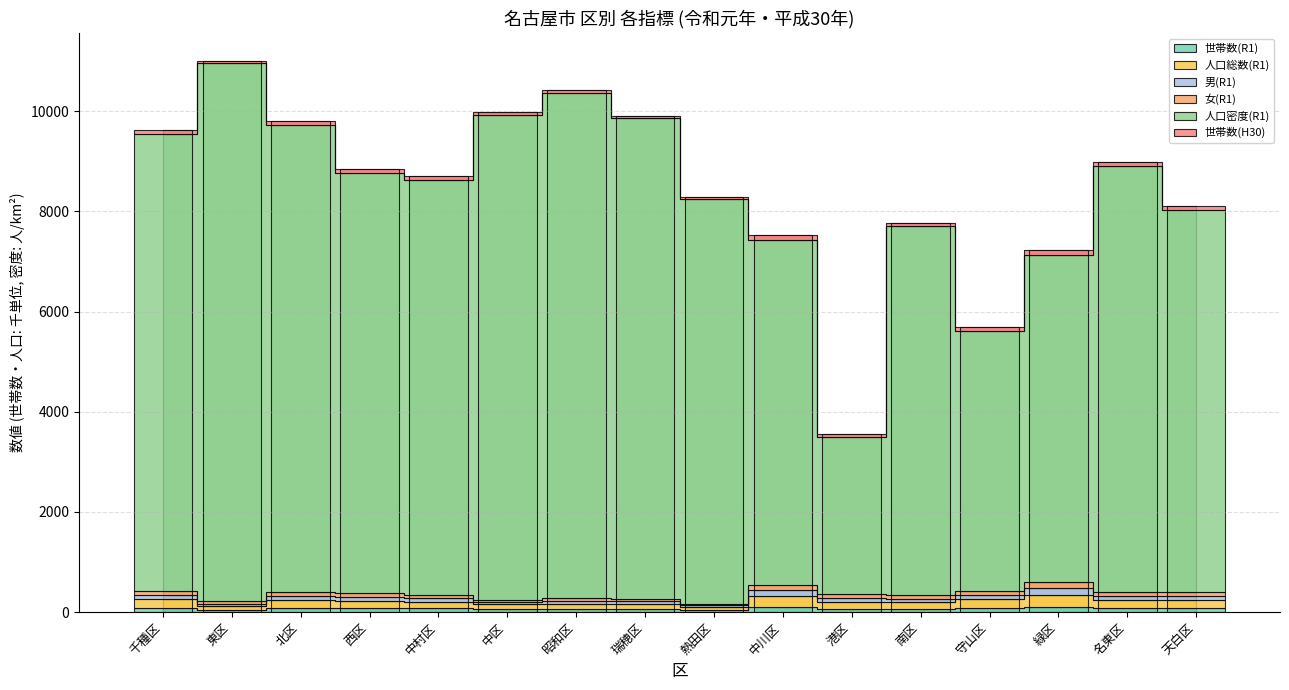

Between 守山区 and 北区, which is larger?

北区